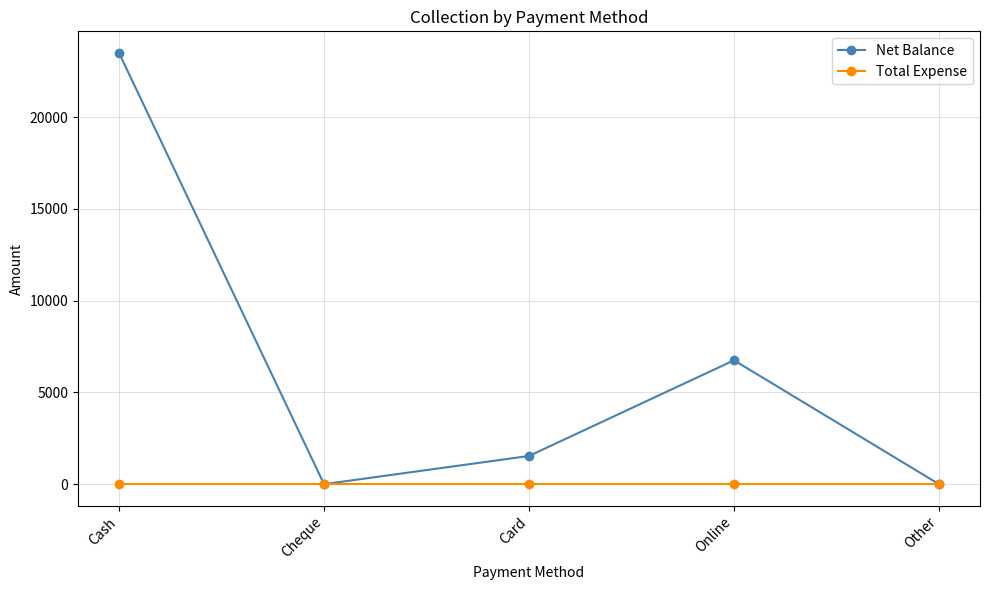

Reading left to right, what are all the values shown in this chart?

Net Balance: 23500	0	1537	6750	0
Total Expense: 0	0	0	0	0